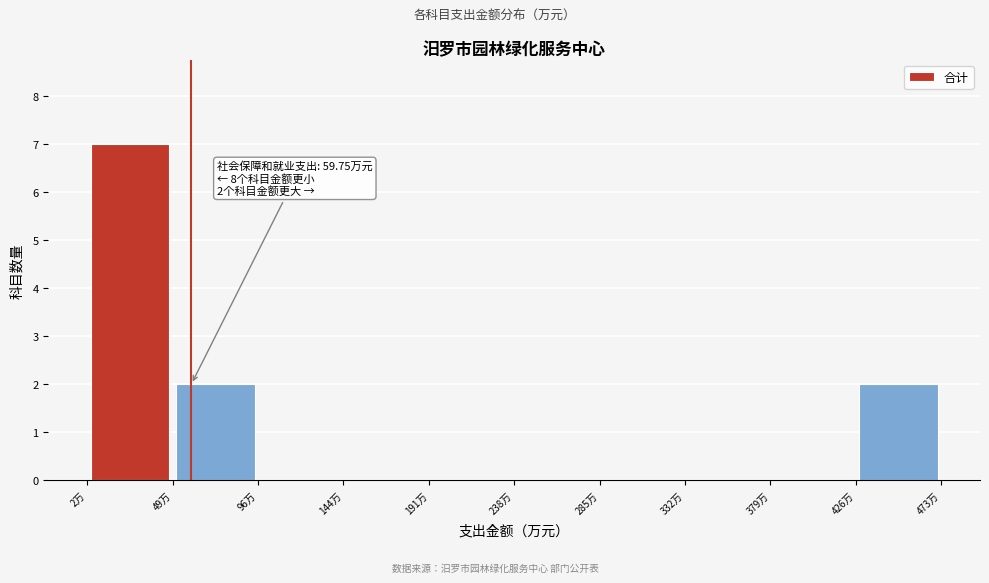

Which range on the x-axis has the tallest bar?

0 to 50